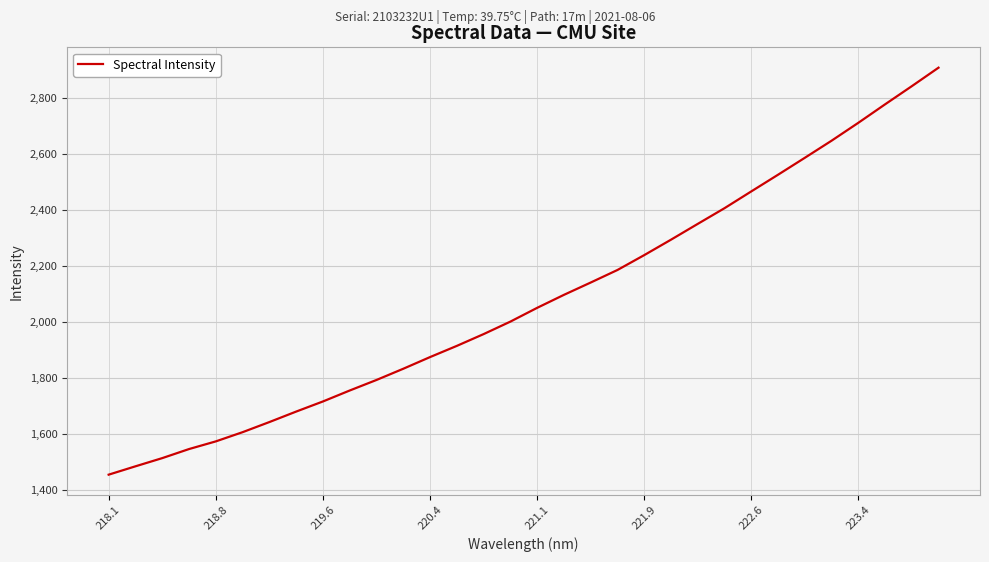

What is the smallest value displayed?

1454.5